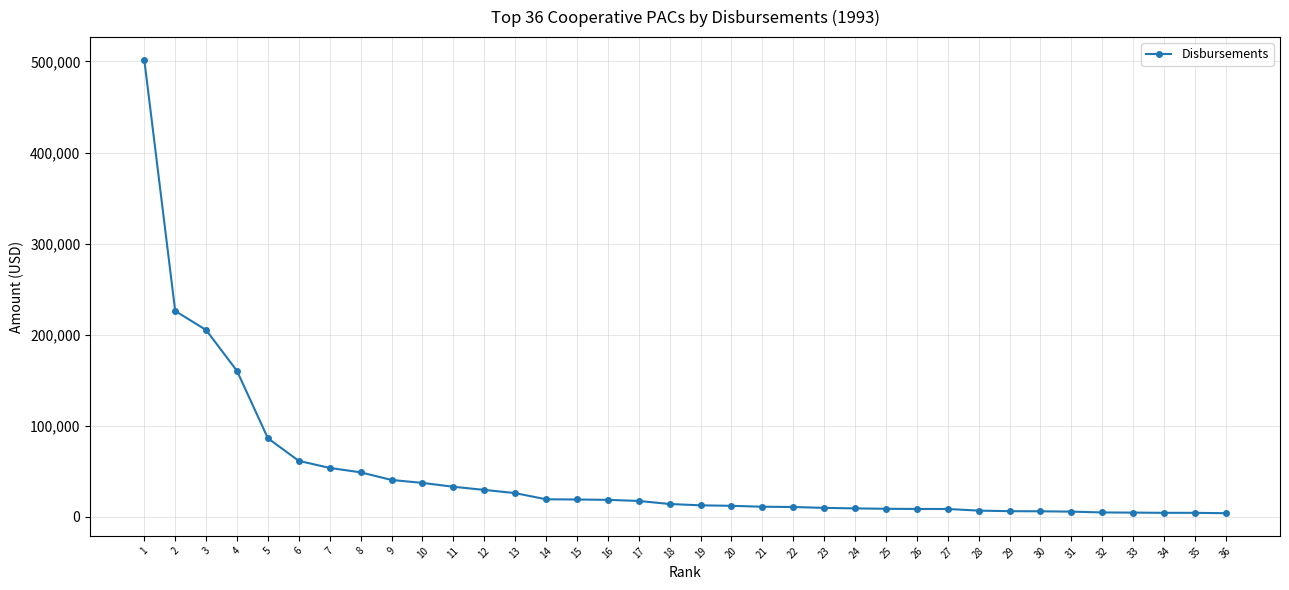

Which label corresponds to the largest value in the chart?

1